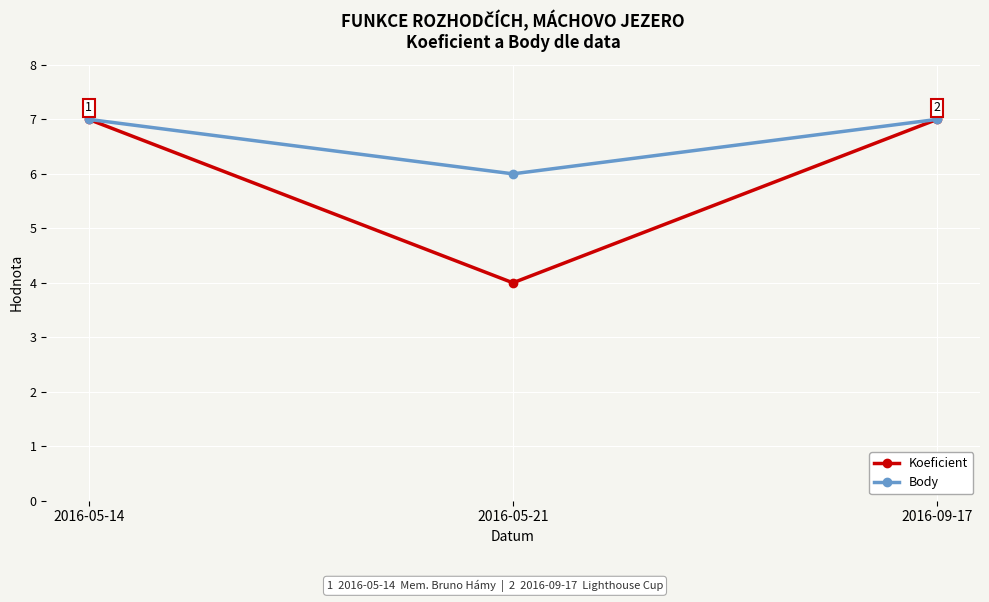

How many distinct data groups are displayed?

2